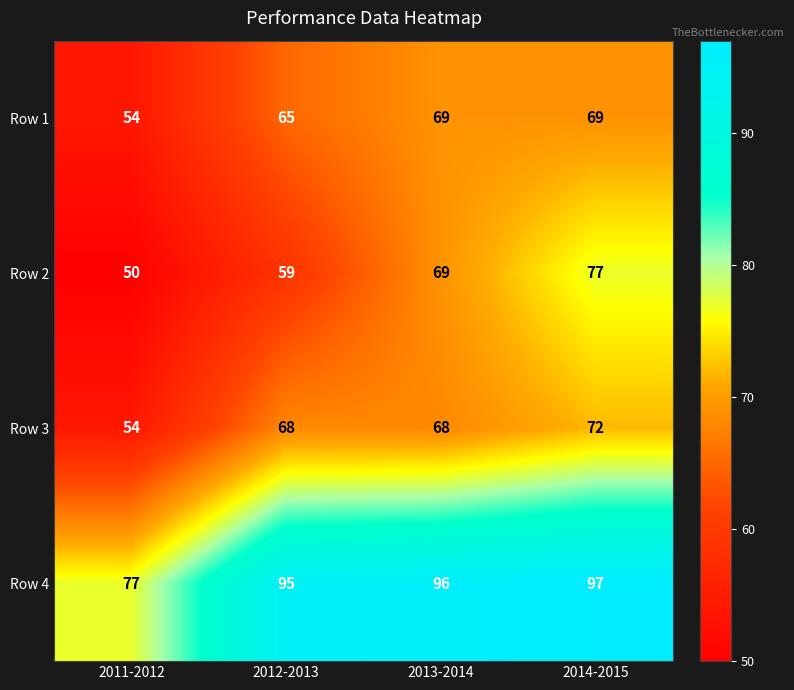

How many series are shown in this chart?

4